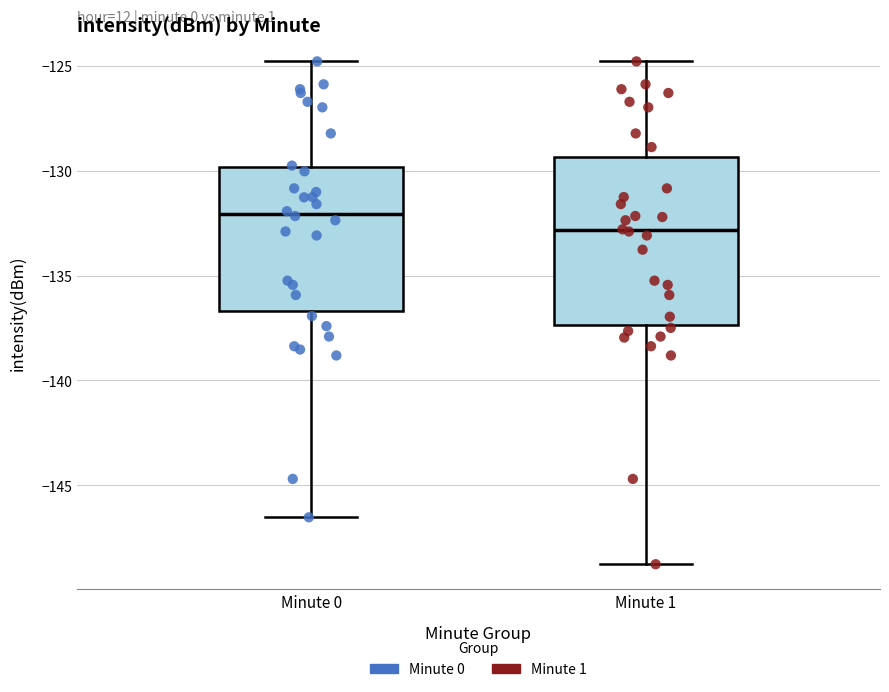

Comparing the boxes themselves (not the whiskers), which one is the tallest?

Minute 1